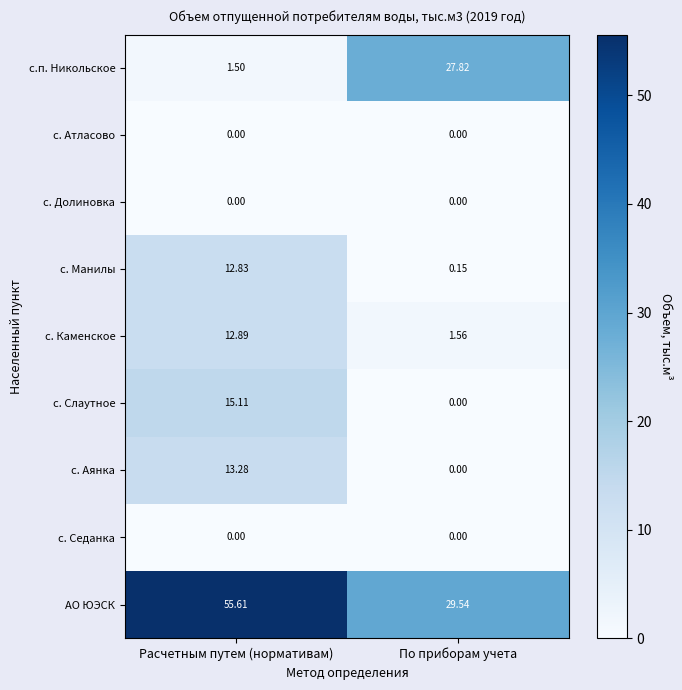

Between Расчетным путем (нормативам) and По приборам учета, which series saw the biggest shift?

с.п. Никольское